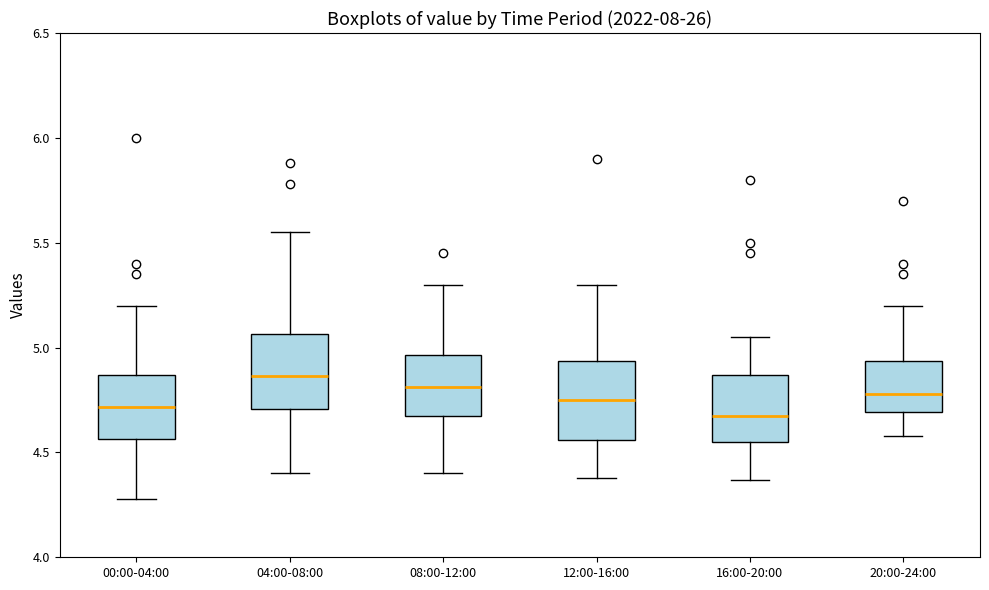

Reading left to right, read every box against the y-axis: the position of its median line, the range the box covers, and the ends of its whiskers. The values are not printed on the chart, so give them approximately, as read against the axis.

00:00-04:00: median 4.70, box 4.55 to 4.85, whiskers 4.30 to 5.20
04:00-08:00: median 4.85, box 4.70 to 5.05, whiskers 4.40 to 5.55
08:00-12:00: median 4.80, box 4.65 to 4.95, whiskers 4.40 to 5.30
12:00-16:00: median 4.75, box 4.55 to 4.95, whiskers 4.40 to 5.30
16:00-20:00: median 4.70, box 4.55 to 4.85, whiskers 4.35 to 5.05
20:00-24:00: median 4.80, box 4.70 to 4.95, whiskers 4.60 to 5.20